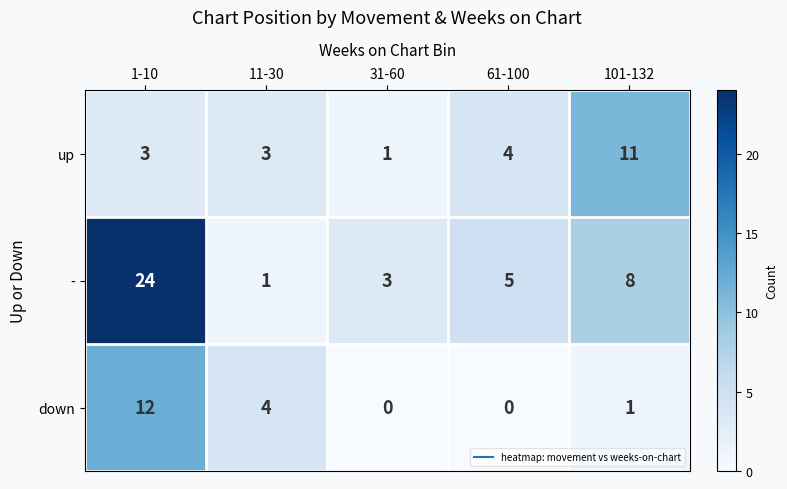

At which category does the chart reach its peak across all series?

1-10